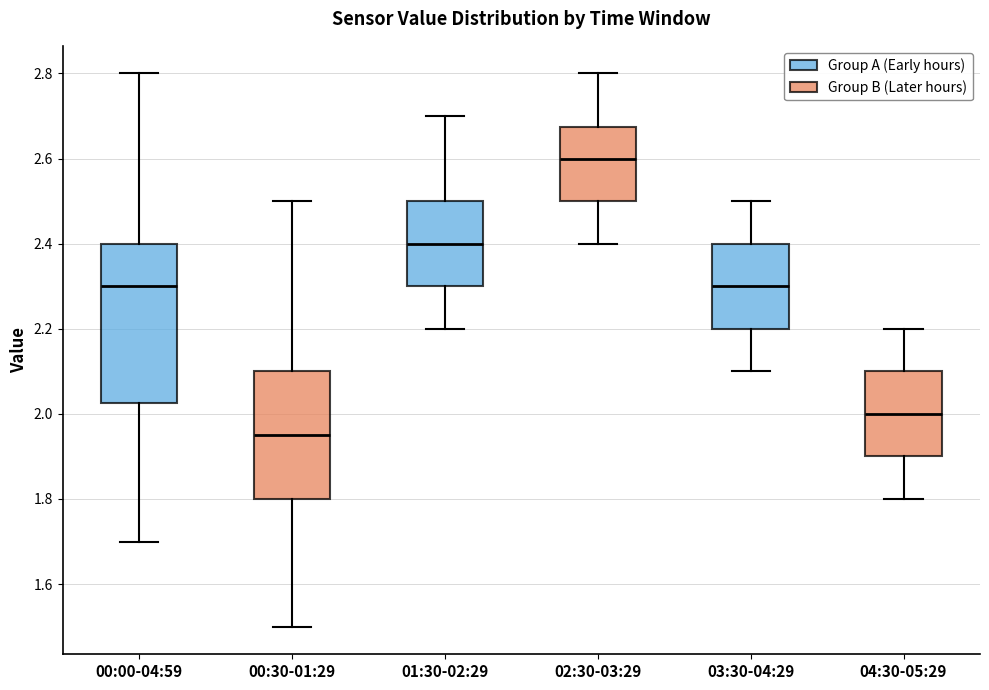

Reading left to right, read every box against the y-axis: the position of its median line, the range the box covers, and the ends of its whiskers. The values are not printed on the chart, so give them approximately, as read against the axis.

00:00-04:59: median 2.30, box 2.02 to 2.40, whiskers 1.70 to 2.80
00:30-01:29: median 1.96, box 1.80 to 2.10, whiskers 1.50 to 2.50
01:30-02:29: median 2.40, box 2.30 to 2.50, whiskers 2.20 to 2.70
02:30-03:29: median 2.60, box 2.50 to 2.68, whiskers 2.40 to 2.80
03:30-04:29: median 2.30, box 2.20 to 2.40, whiskers 2.10 to 2.50
04:30-05:29: median 2.00, box 1.90 to 2.10, whiskers 1.80 to 2.20